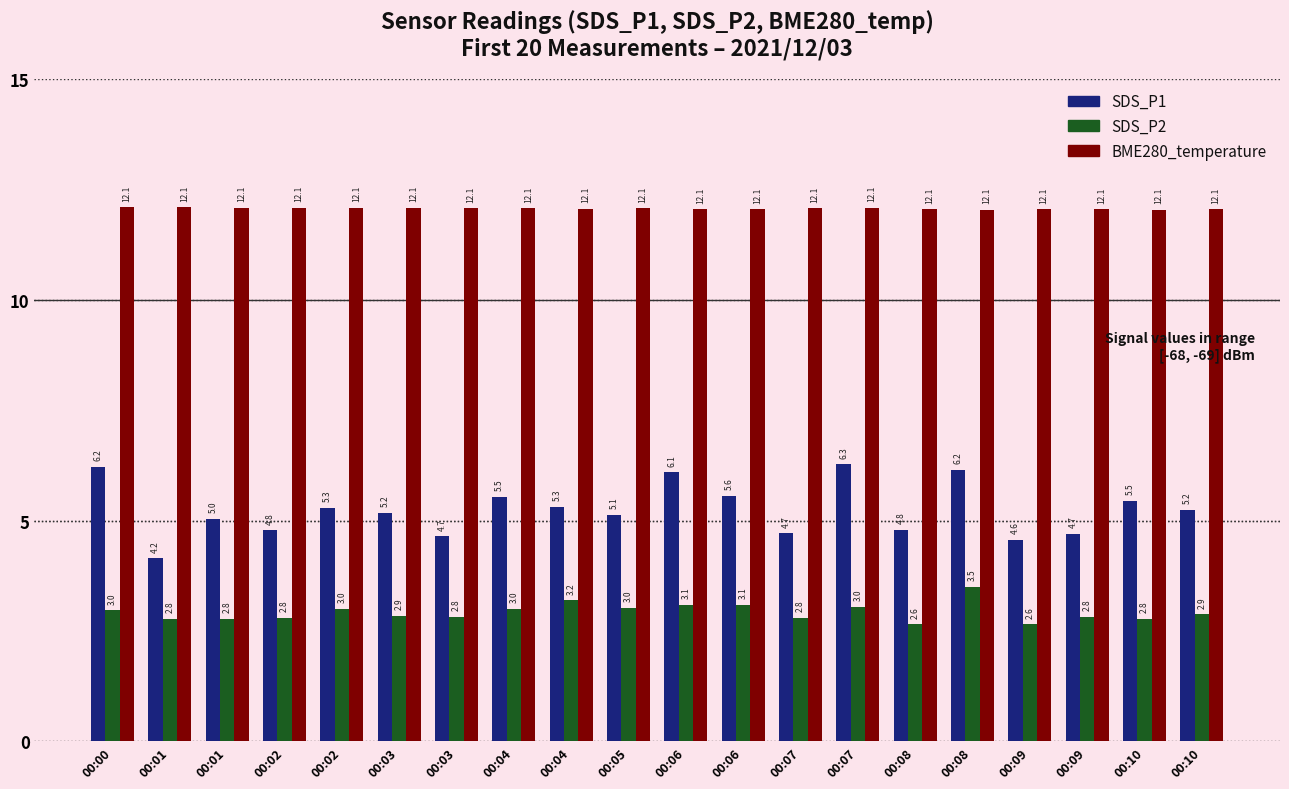

True or false: BME280_temperature has a value of 6.7 at 00:00.

False